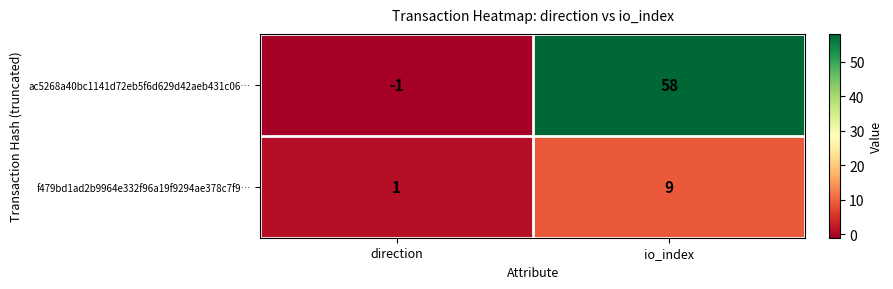

What is the sum of the ac5268a40bc1141d72eb5f6d629d42aeb431c06… values at direction and io_index?

57